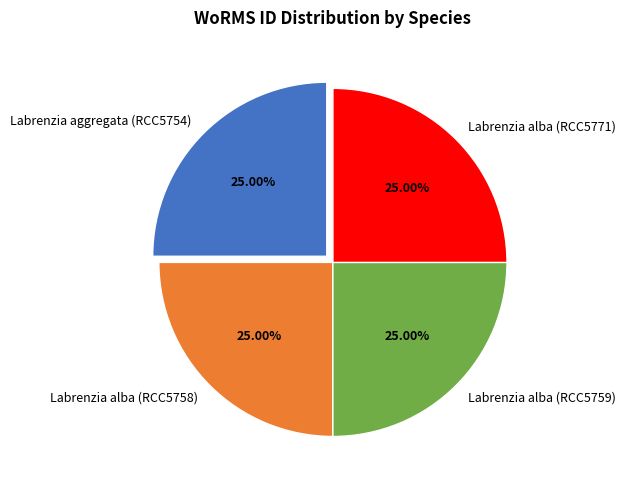

How much of the chart is everything except Labrenzia alba (RCC5759)?

75.0%